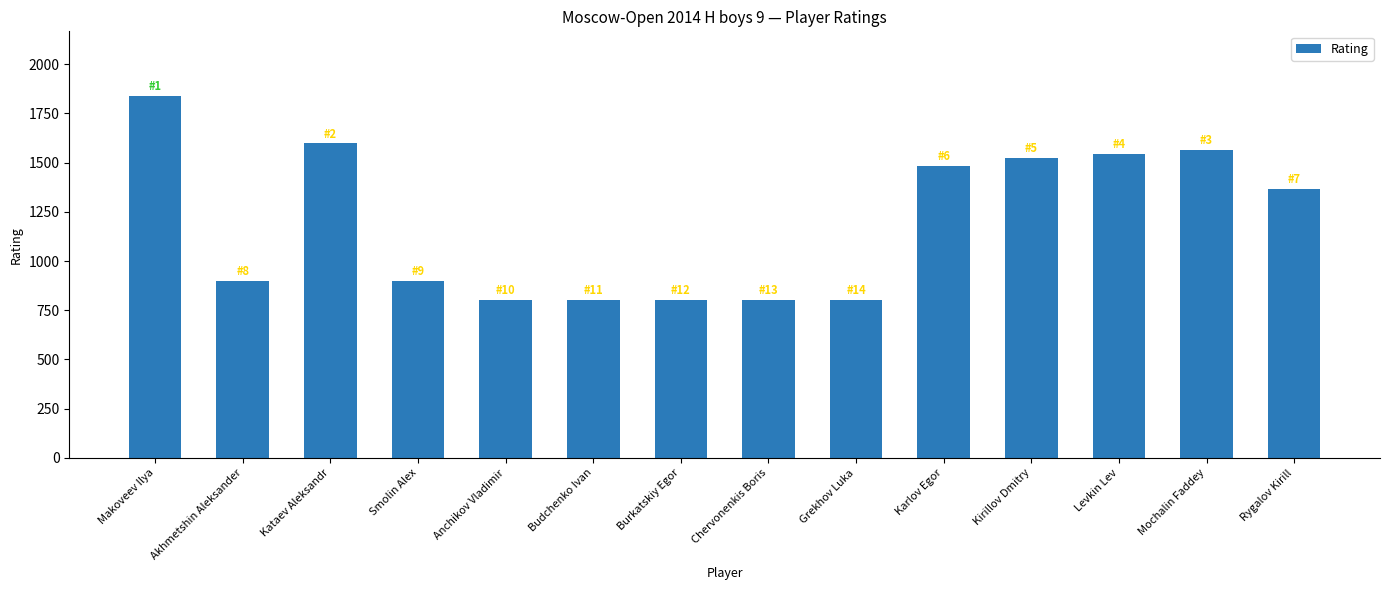

What is the label of the 6th bar from the left?

Budchenko Ivan